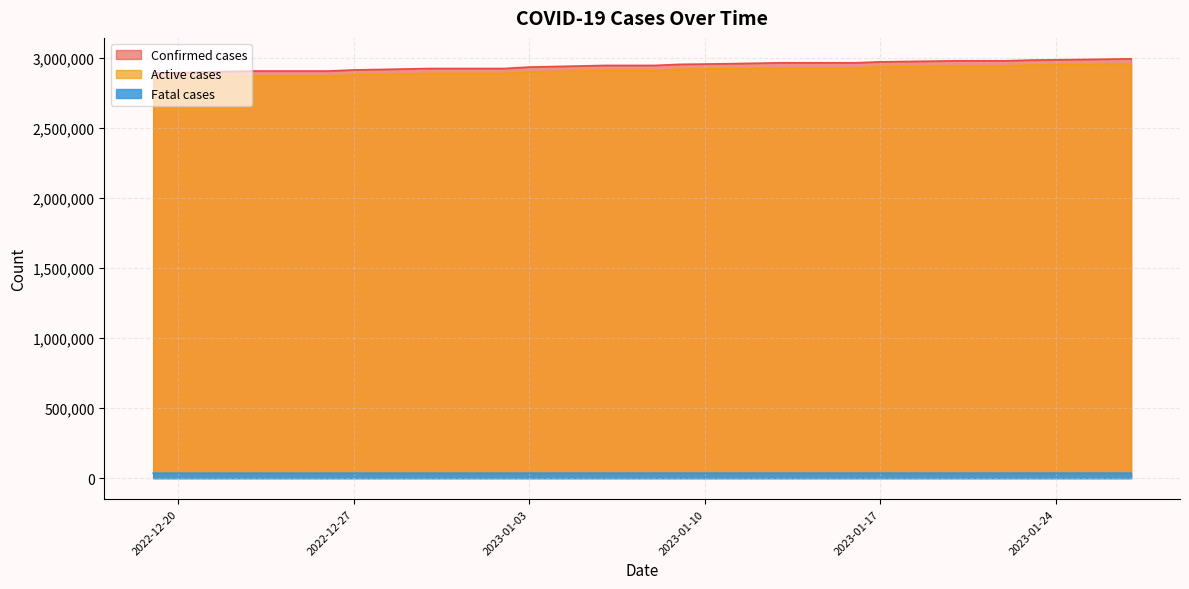

How many values in the Fatal cases series exceed 2948929?

19